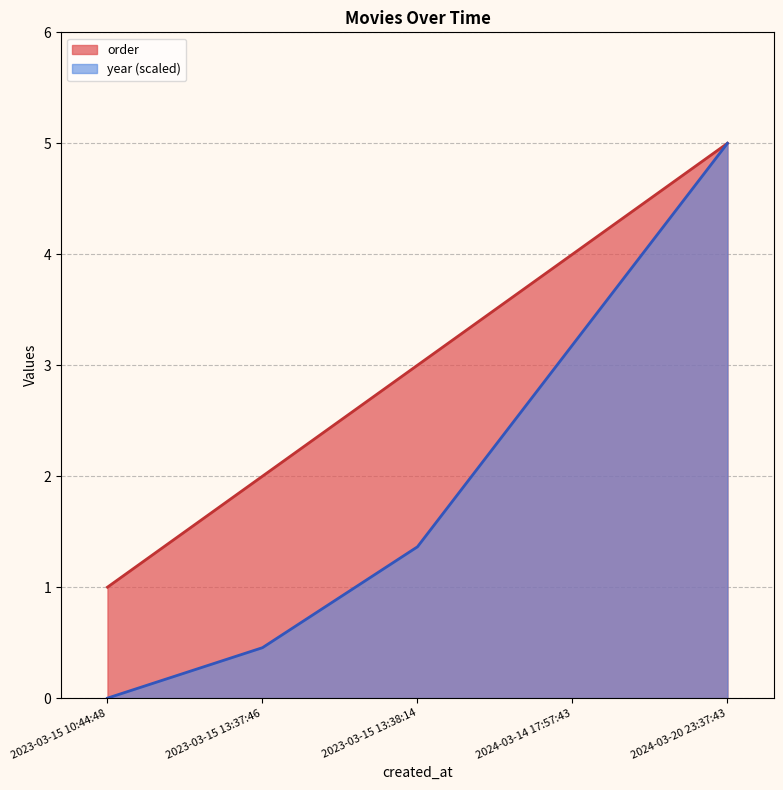

True or false: year and order cross at least once.

False